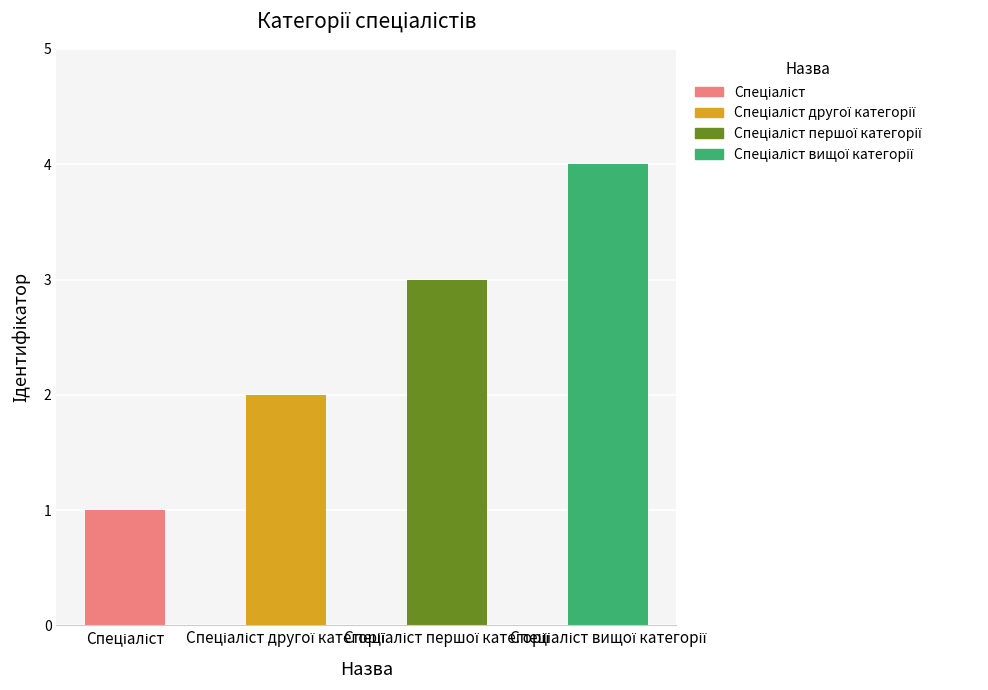

What is the maximum value shown in the chart?

4